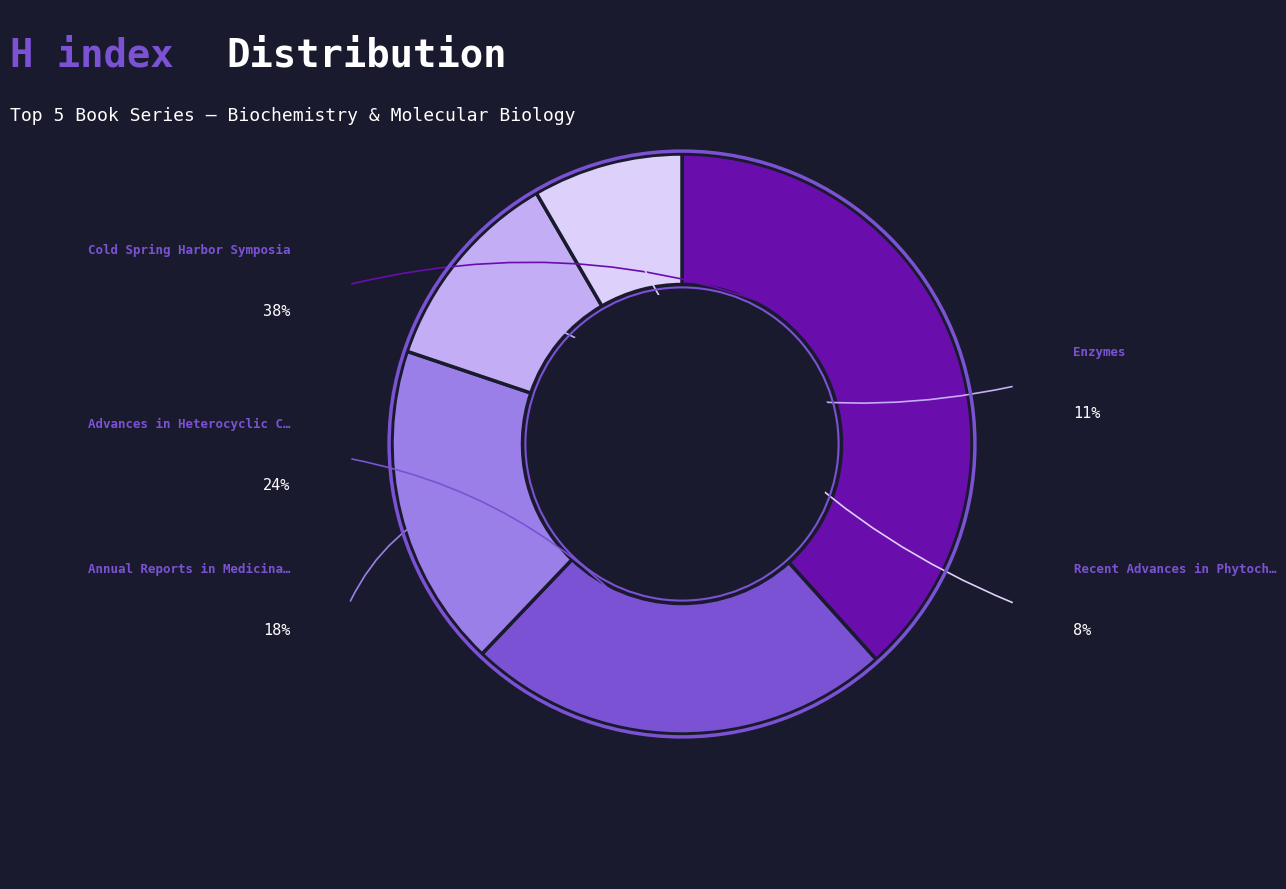

Is there any slice that represents more than half of the pie?

No